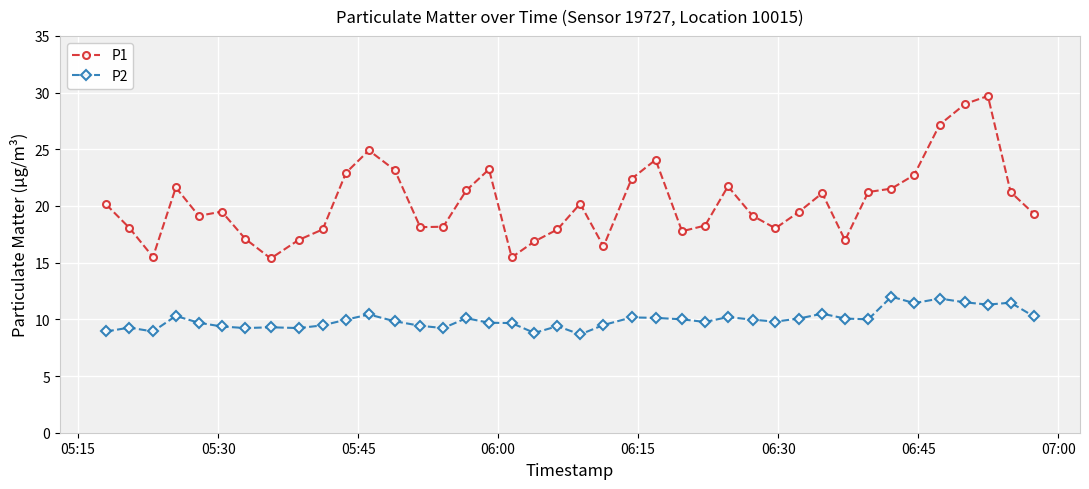

What are all the series names shown in the legend?

P1, P2